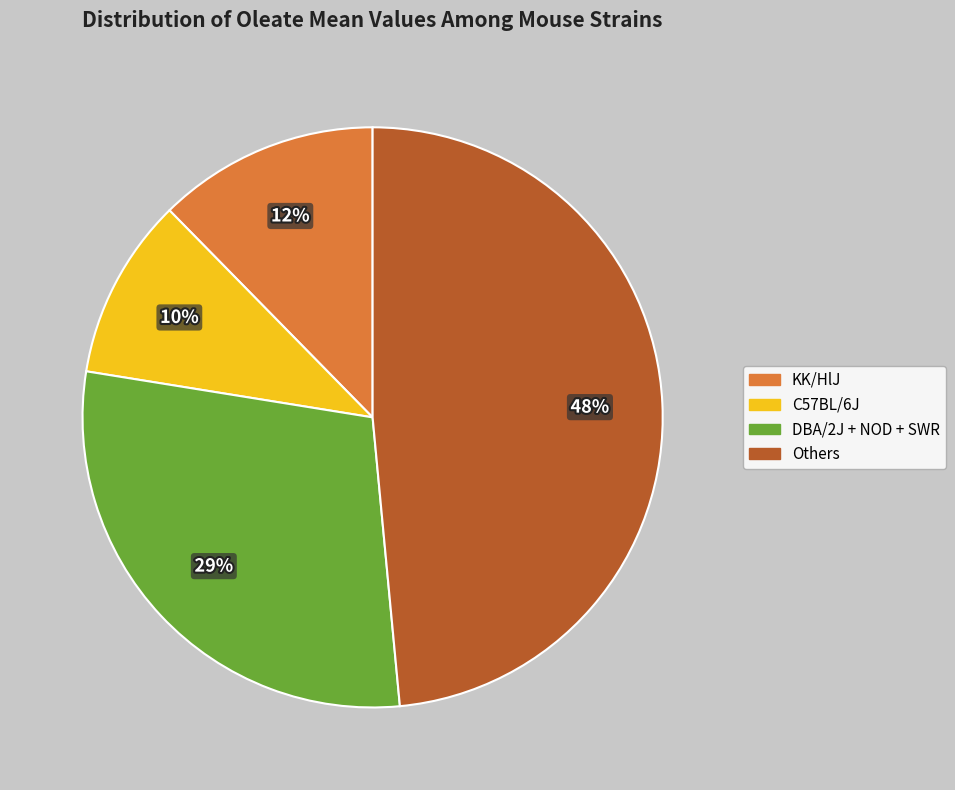

What percentage is the C57BL/6J slice, to the nearest percent?

10%